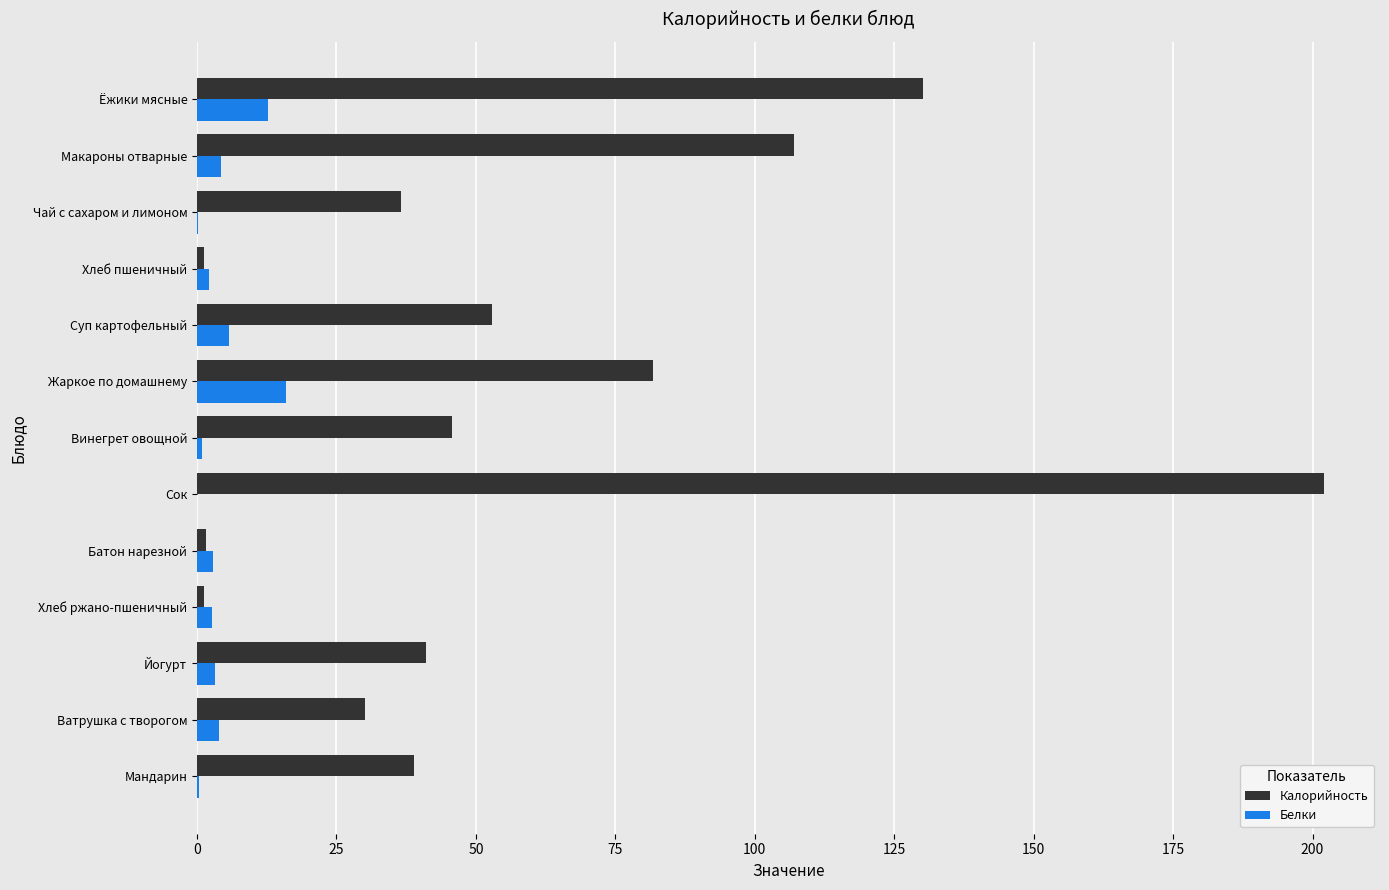

Which series has the largest total across all categories?

Калорийность